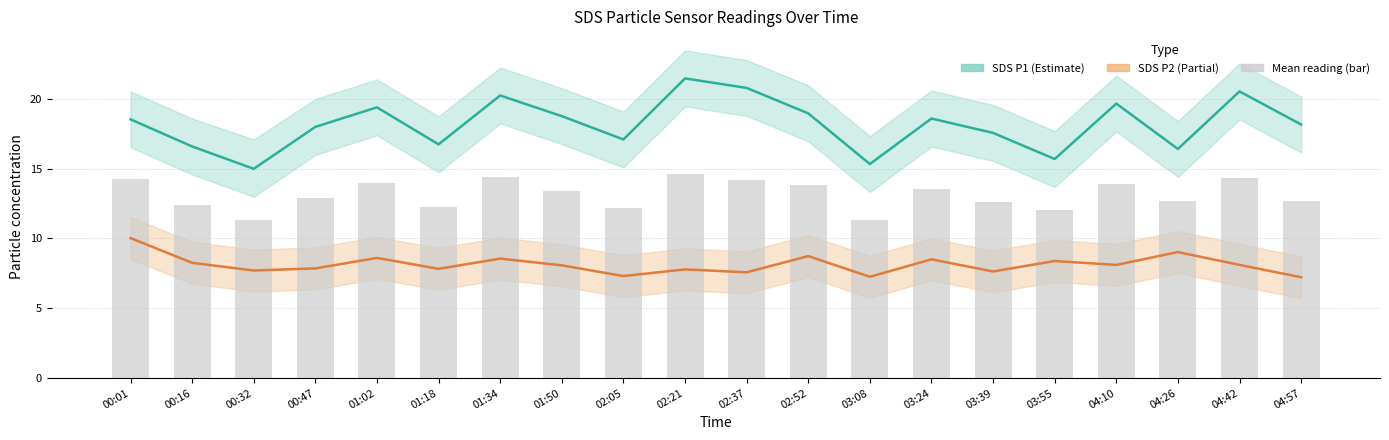

Count the number of data series in this chart.

3